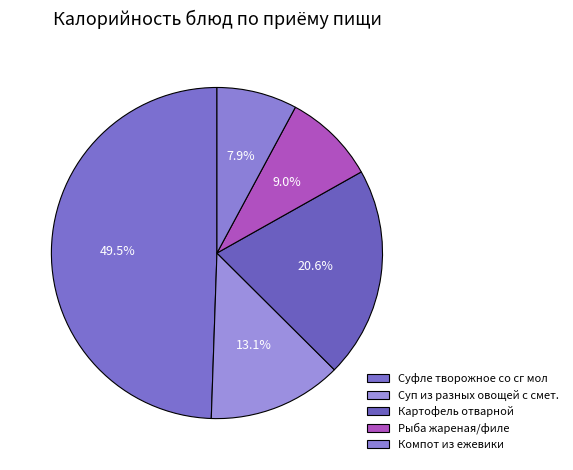

The Суфле творожное со сг мол slice represents 63% of the pie. True or false?

False